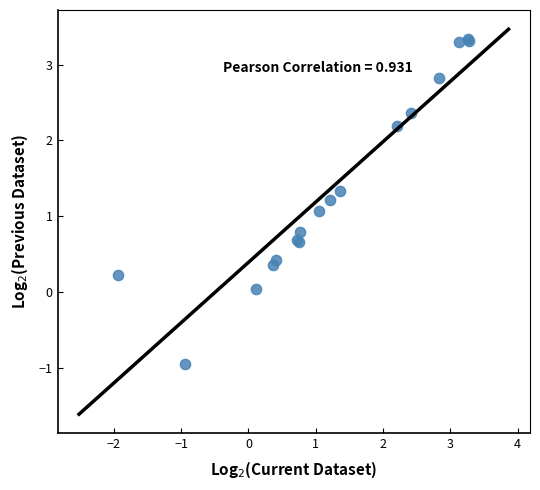

What Y value in the scatter plot is closest to 1?

1.1